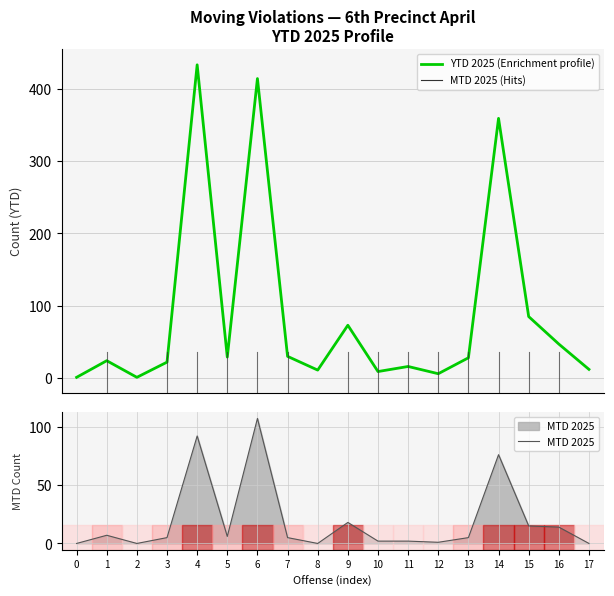

What is the value of the MTD 2025 point at the 2nd from the left?

7